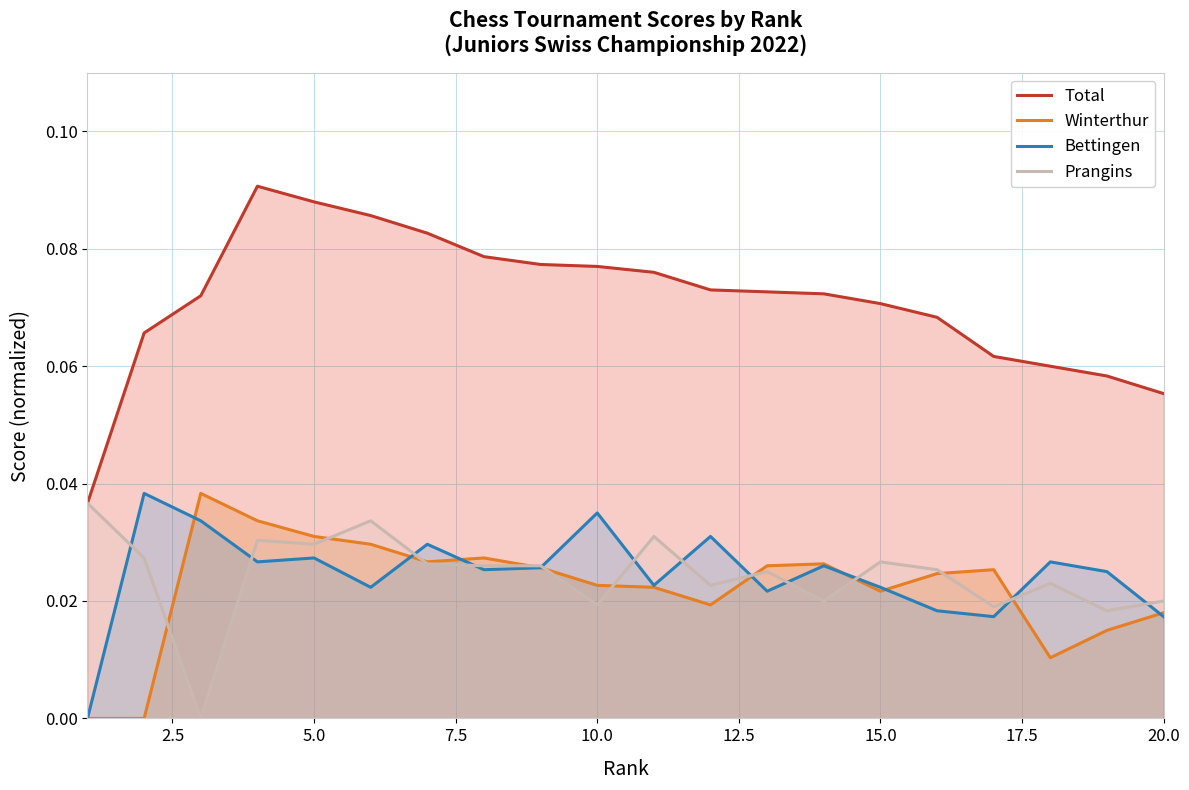

Which series has the widest spread of values?

Total